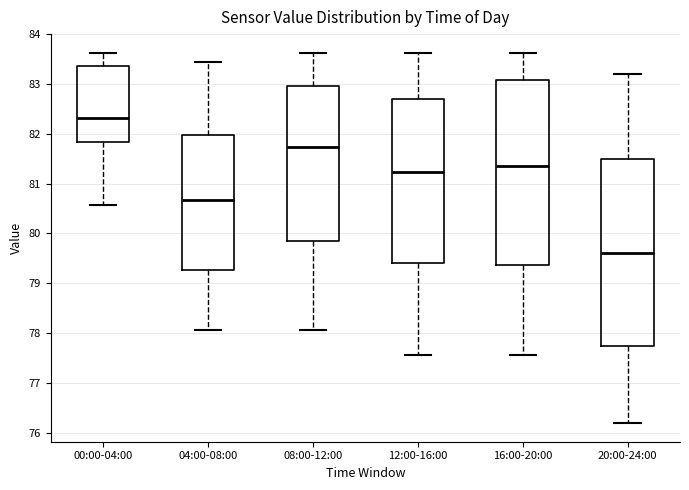

Reading left to right, read every box against the y-axis: the position of its median line, the range the box covers, and the ends of its whiskers. The values are not printed on the chart, so give them approximately, as read against the axis.

00:00-04:00: median 82.3, box 81.8 to 83.4, whiskers 80.6 to 83.6
04:00-08:00: median 80.7, box 79.3 to 82.0, whiskers 78.1 to 83.4
08:00-12:00: median 81.7, box 79.9 to 83.0, whiskers 78.1 to 83.6
12:00-16:00: median 81.2, box 79.4 to 82.7, whiskers 77.6 to 83.6
16:00-20:00: median 81.4, box 79.4 to 83.1, whiskers 77.6 to 83.6
20:00-24:00: median 79.6, box 77.7 to 81.5, whiskers 76.2 to 83.2